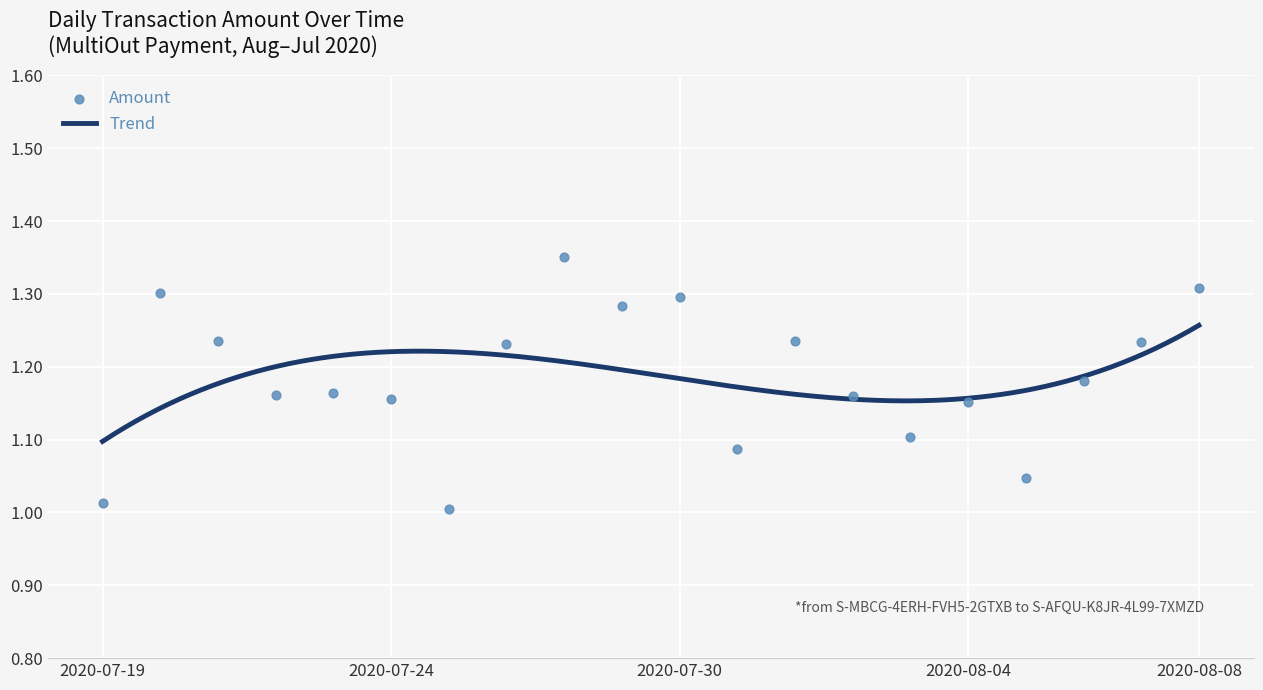

What is the change in value from 2020-07-21 to 2020-07-22?

-0.1